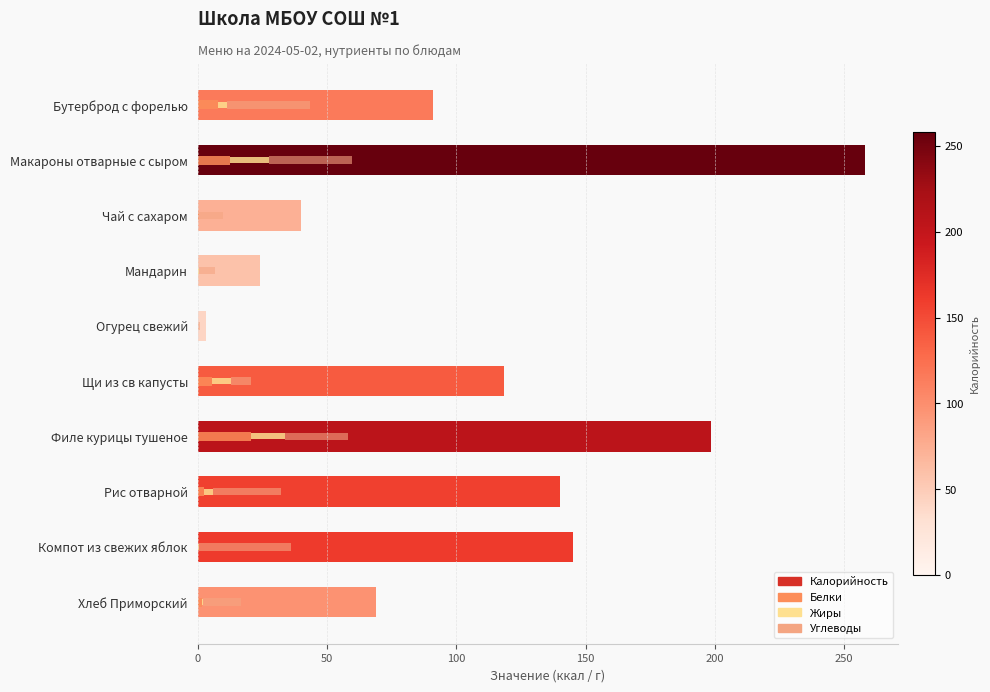

The value of Белки at Мандарин is 0.6. True or false?

False